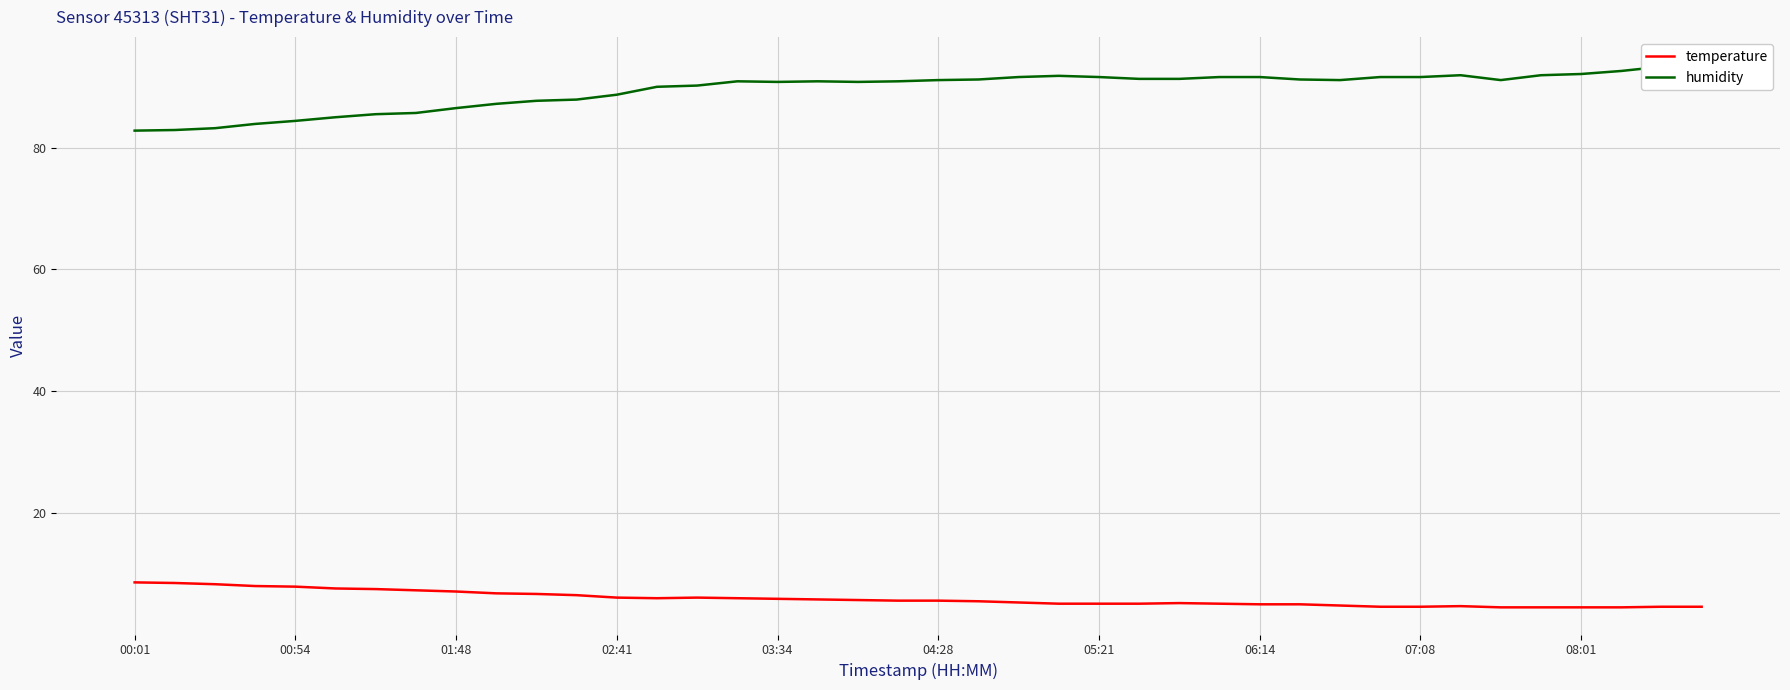

True or false: temperature and humidity intersect in this chart.

False